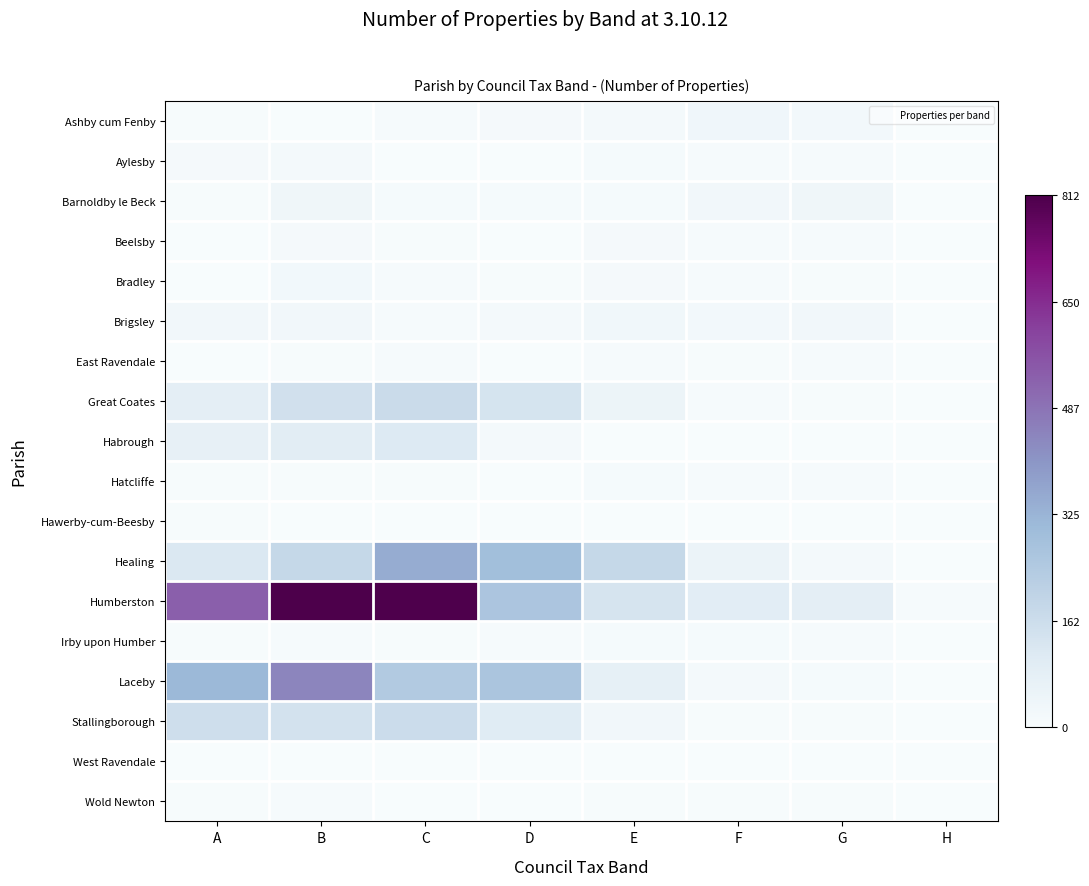

What is the difference between the highest and lowest values at G?

0.1